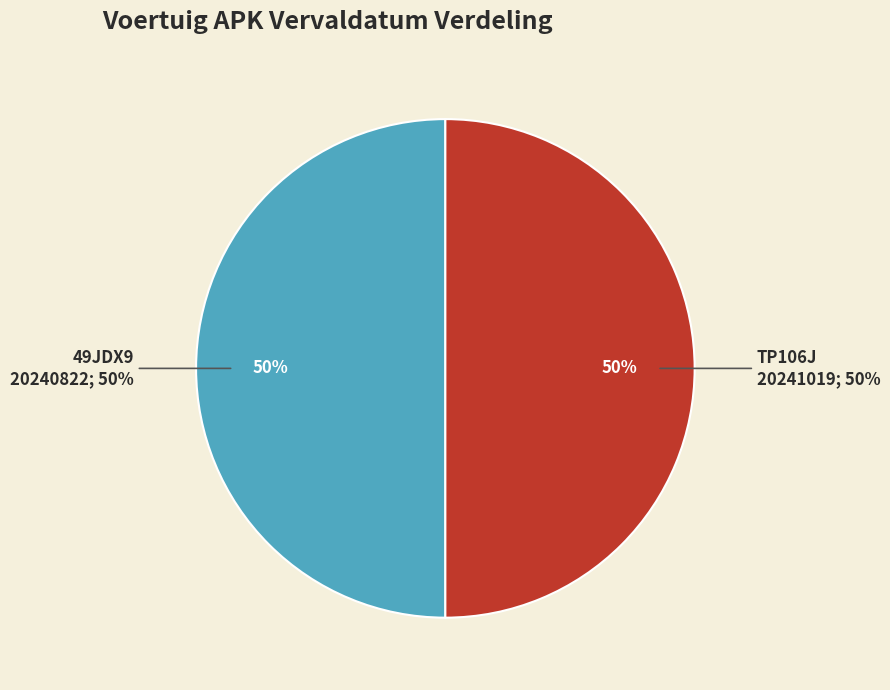

What percentage is the 49JDX9 slice, to the nearest percent?

50%